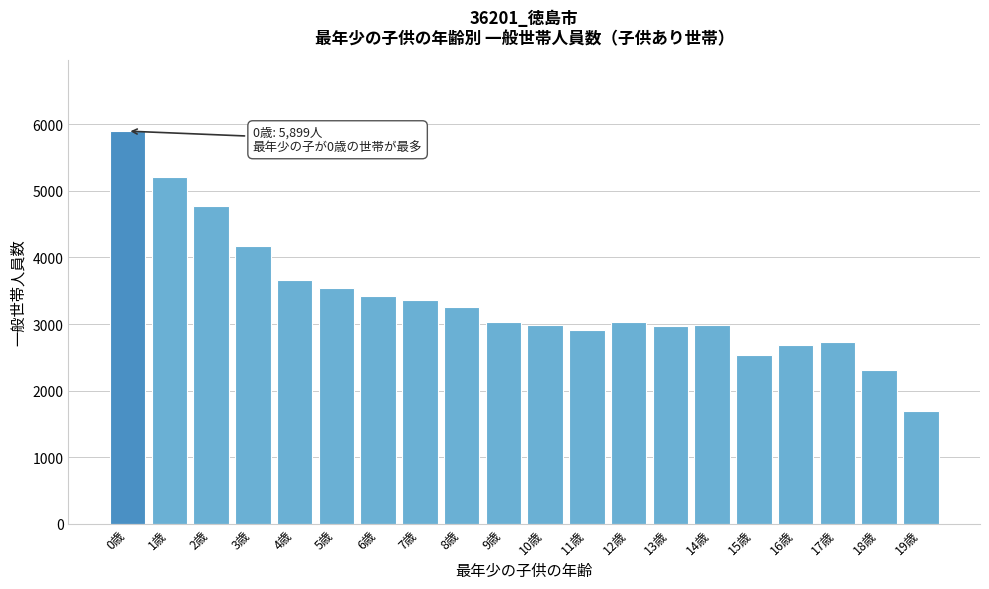

Which has a higher value, 2歳 or 10歳?

2歳